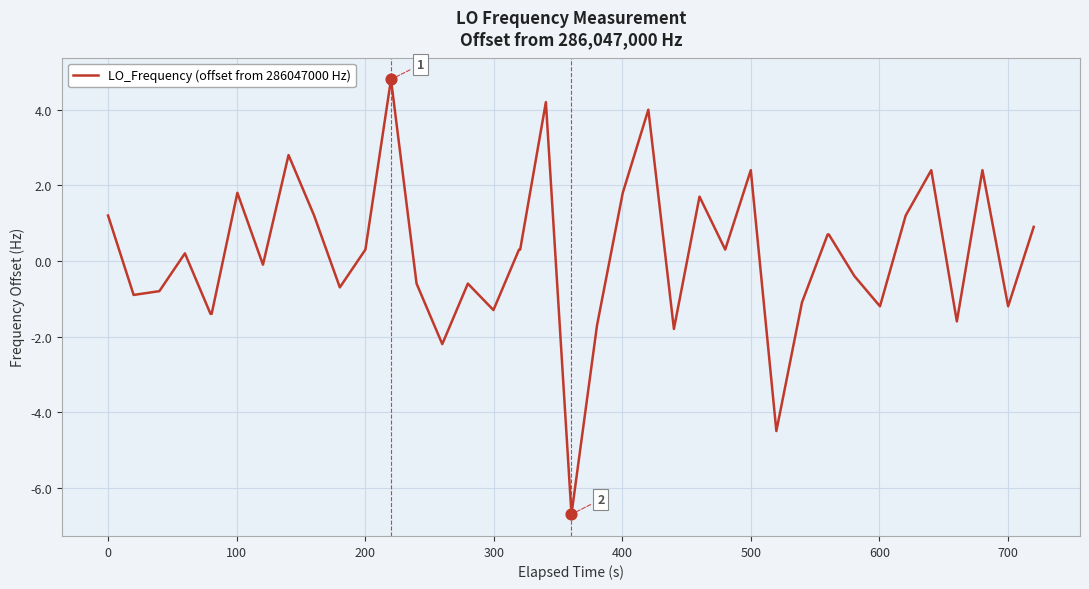

What is the greatest value displayed?

4.8